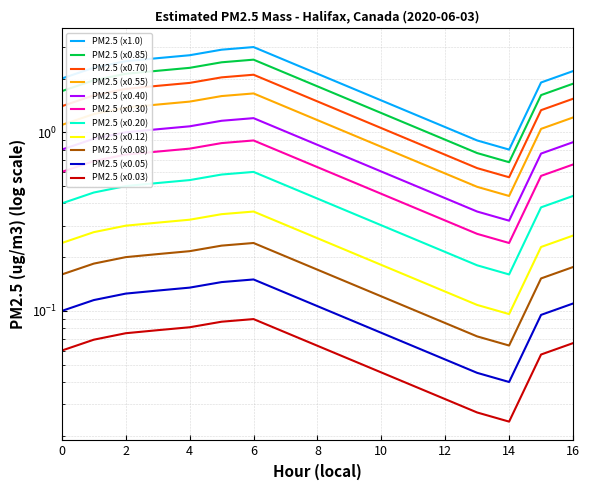

Which label corresponds to the smallest value in the chart?

14